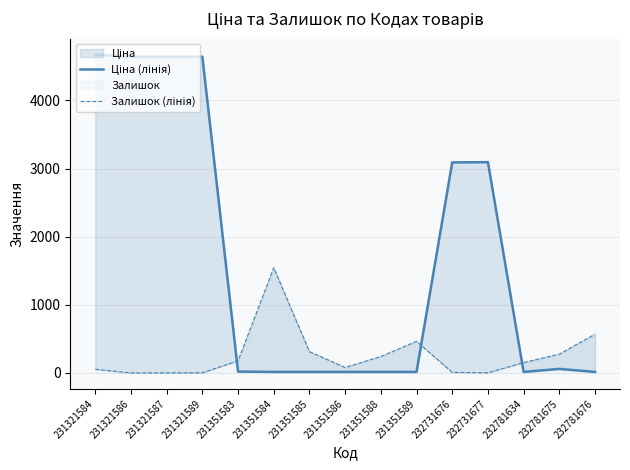

Which series has the largest total across all categories?

Ціна (лінія)